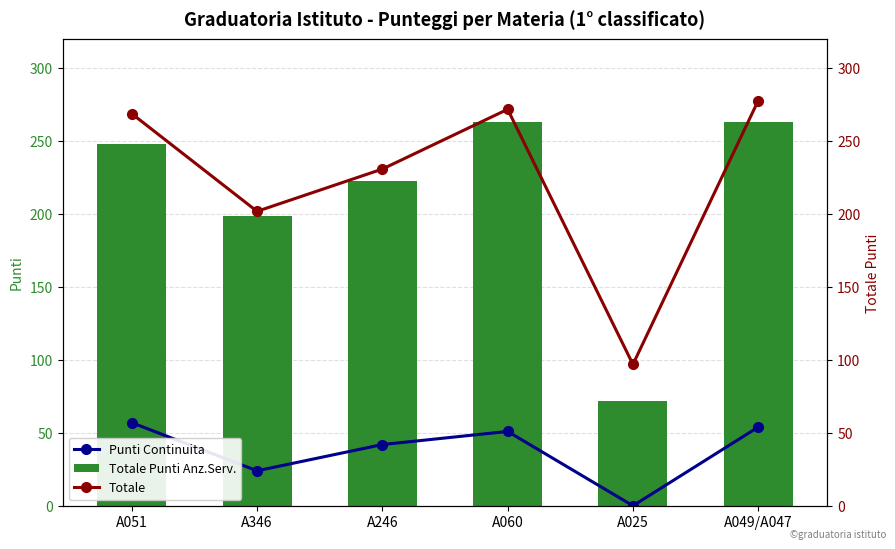

What are all the series names shown in the legend?

Punti Continuita, Totale Punti Anz.Serv., Totale